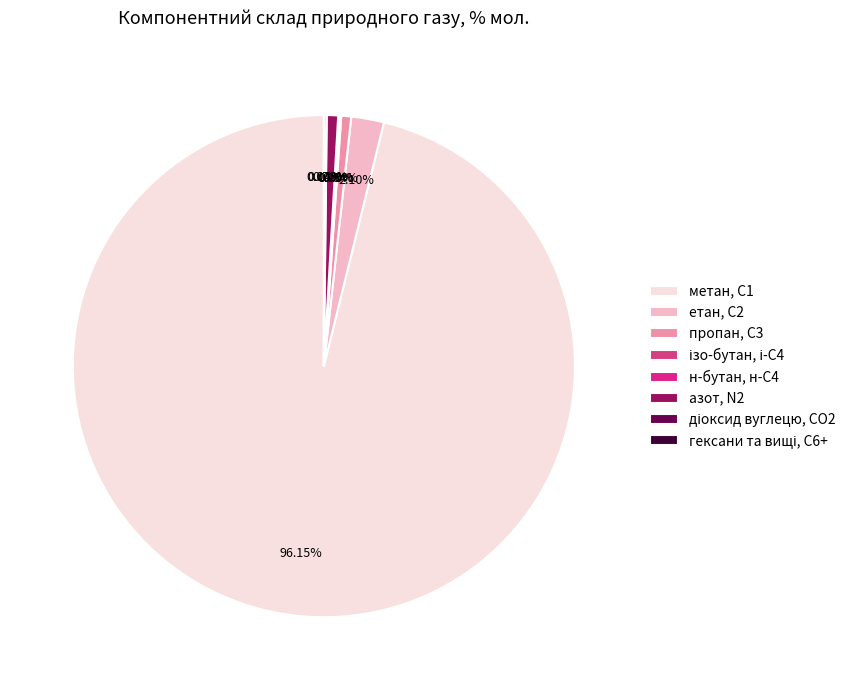

What portion of the pie excludes н-бутан, н-С4?

99.9%